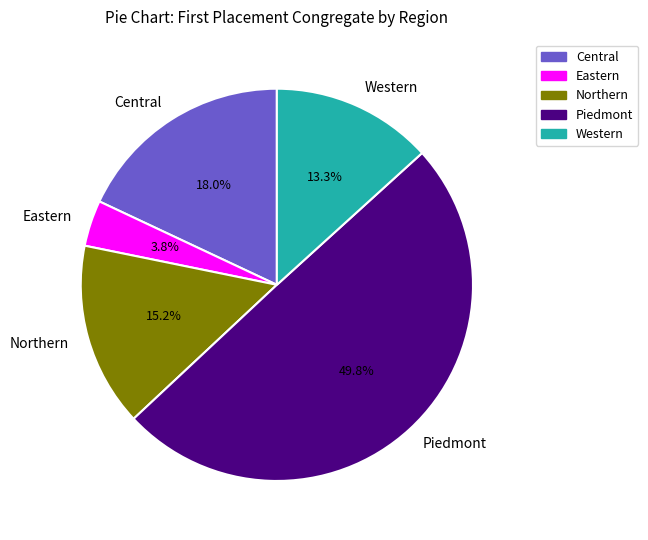

Does Northern represent more than half of the total?

No